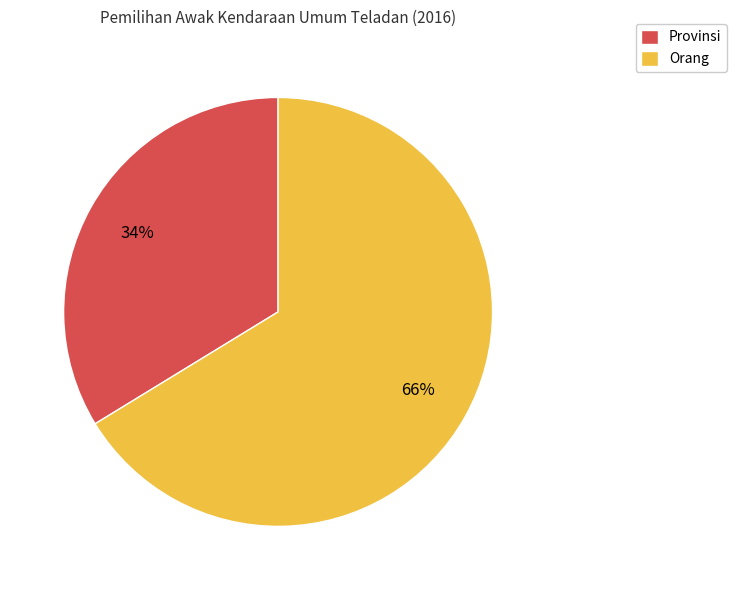

To the nearest percent, what is the average slice percentage?

50%